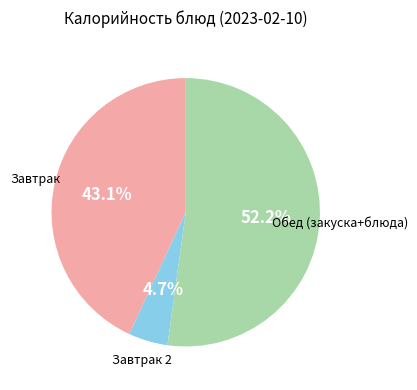

Does any single category account for the majority?

Yes